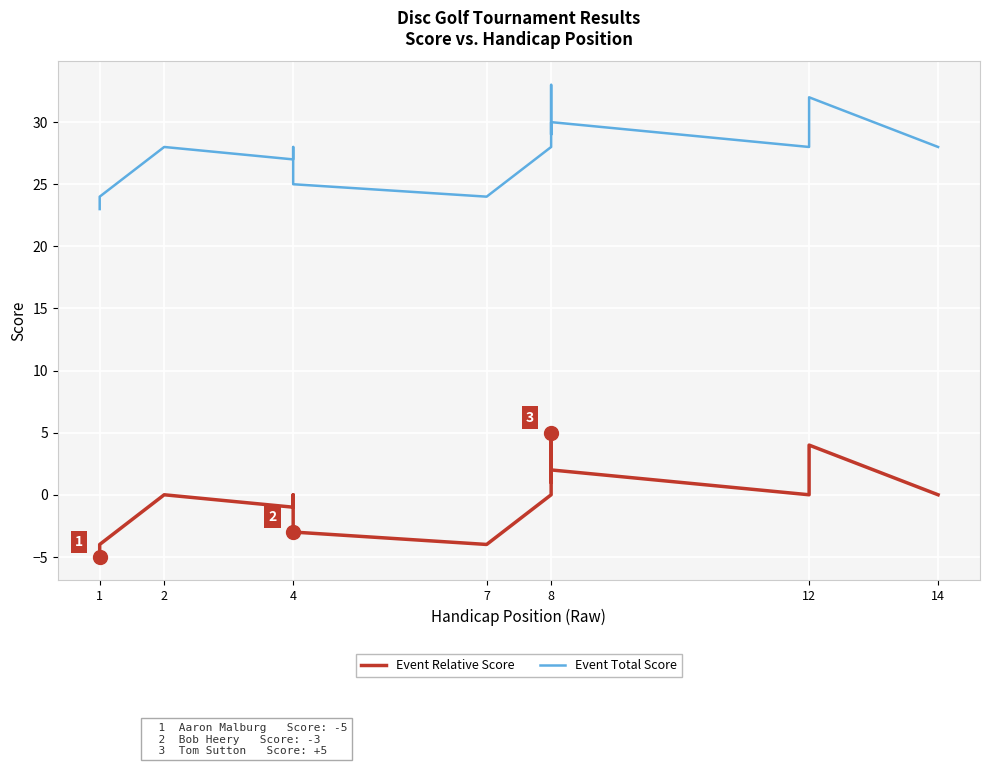

List the series in order of their peak value, highest first.

Event Total Score, Event Relative Score